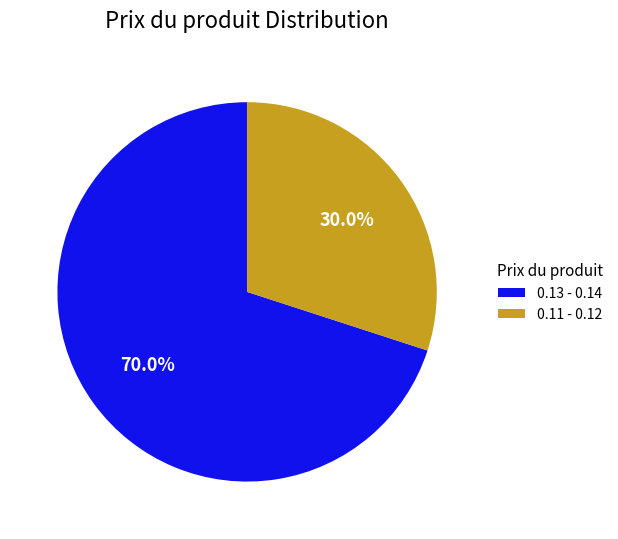

Is there a majority slice in this chart?

Yes